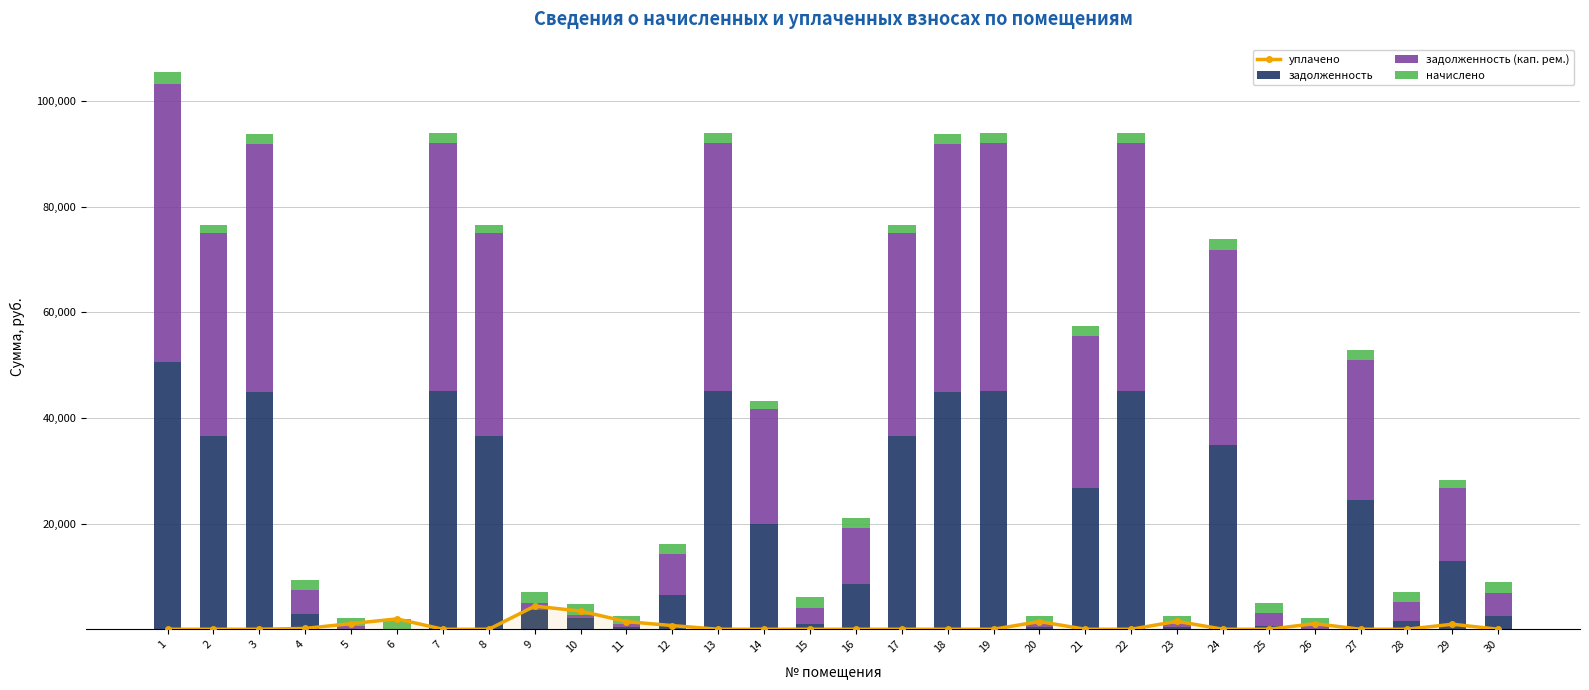

Which has a higher value, 8 or 28?

8